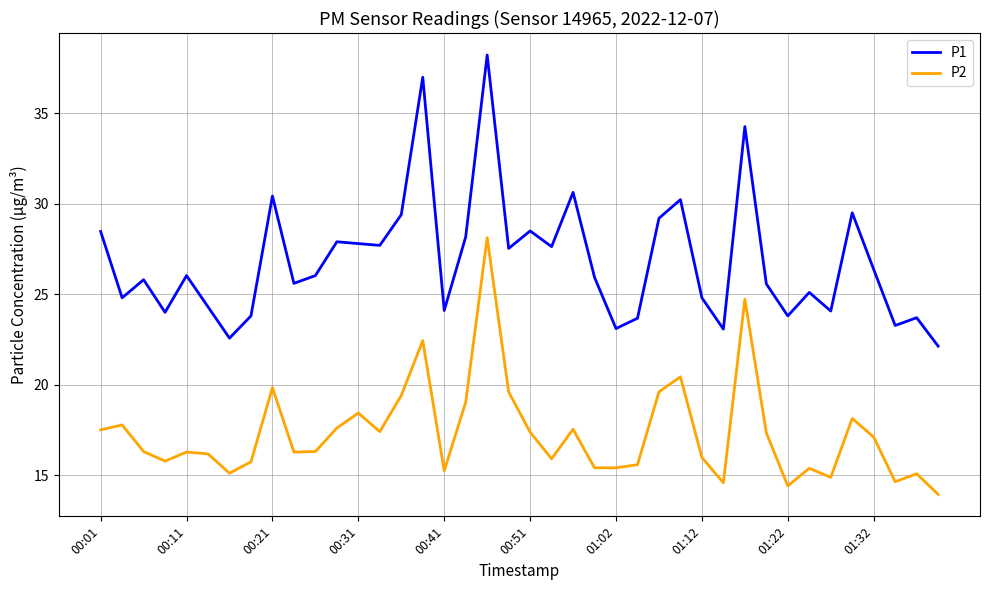

List the series in order of their overall mean, highest first.

P1, P2